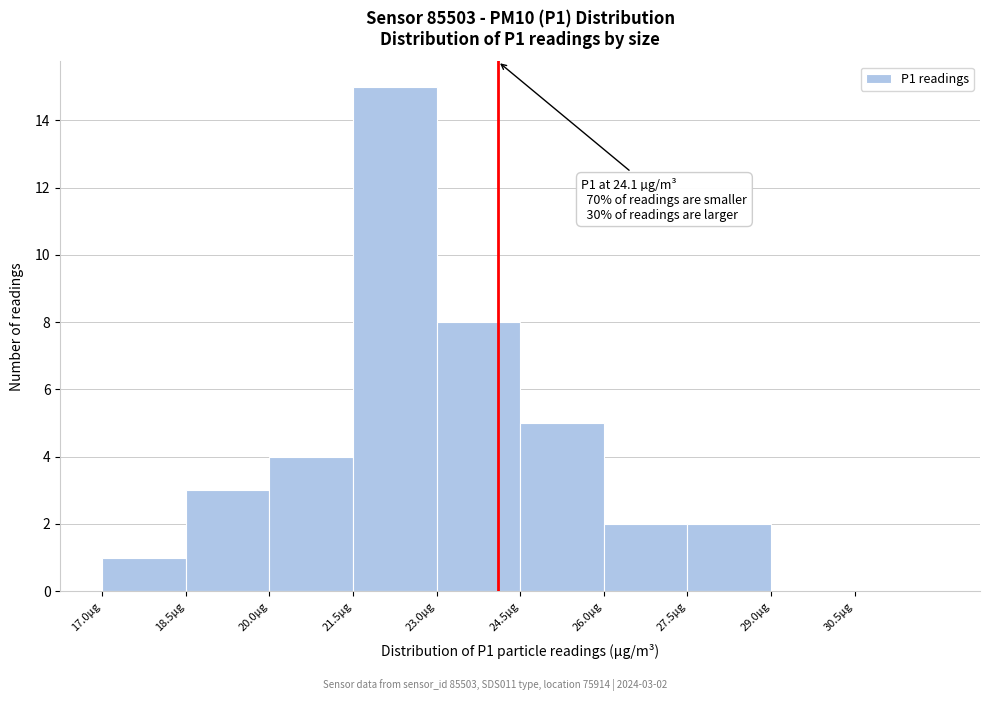

Over which range of the x-axis is the bar tallest?

21.5 to 23.0